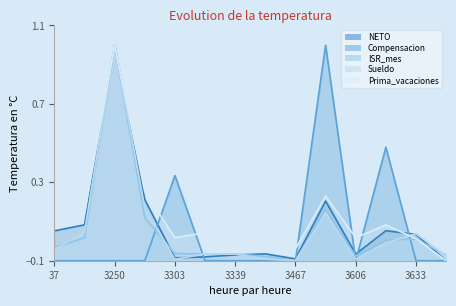

Reading left to right, extract all data points from this chart.

NETO: 0.1	0.1	1.0	0.2	-0.1	-0.1	-0.1	-0.1	-0.1	0.2	-0.1	0.1	0.0	-0.1
Compensacion: -0.1	-0.1	-0.1	-0.1	0.3	-0.1	-0.1	-0.1	-0.1	1.0	-0.1	0.5	-0.1	-0.1
ISR_mes: -0.0	0.0	1.0	0.1	-0.1	-0.1	-0.1	-0.1	-0.1	0.2	-0.1	0.0	0.0	-0.1
Sueldo: -0.0	0.0	1.0	0.2	-0.1	-0.1	-0.1	-0.1	-0.1	0.1	-0.1	-0.0	0.0	-0.1
Prima_vacaciones: 0.2	0.1	1.0	0.3	0.0	0.0	-0.0	0.0	-0.0	0.2	0.0	0.1	0.0	-0.1